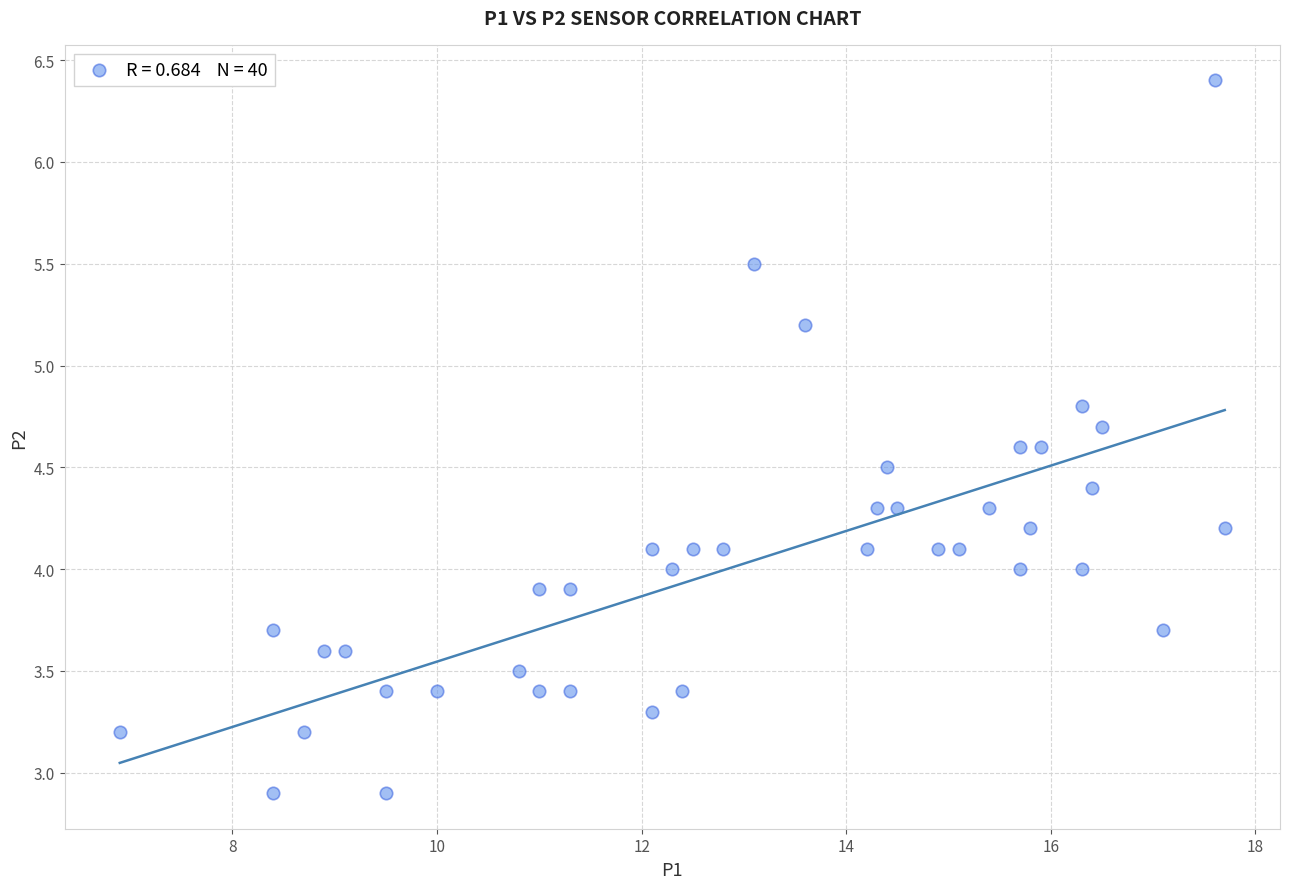

What is the range of Y values (max minus min)?

3.5